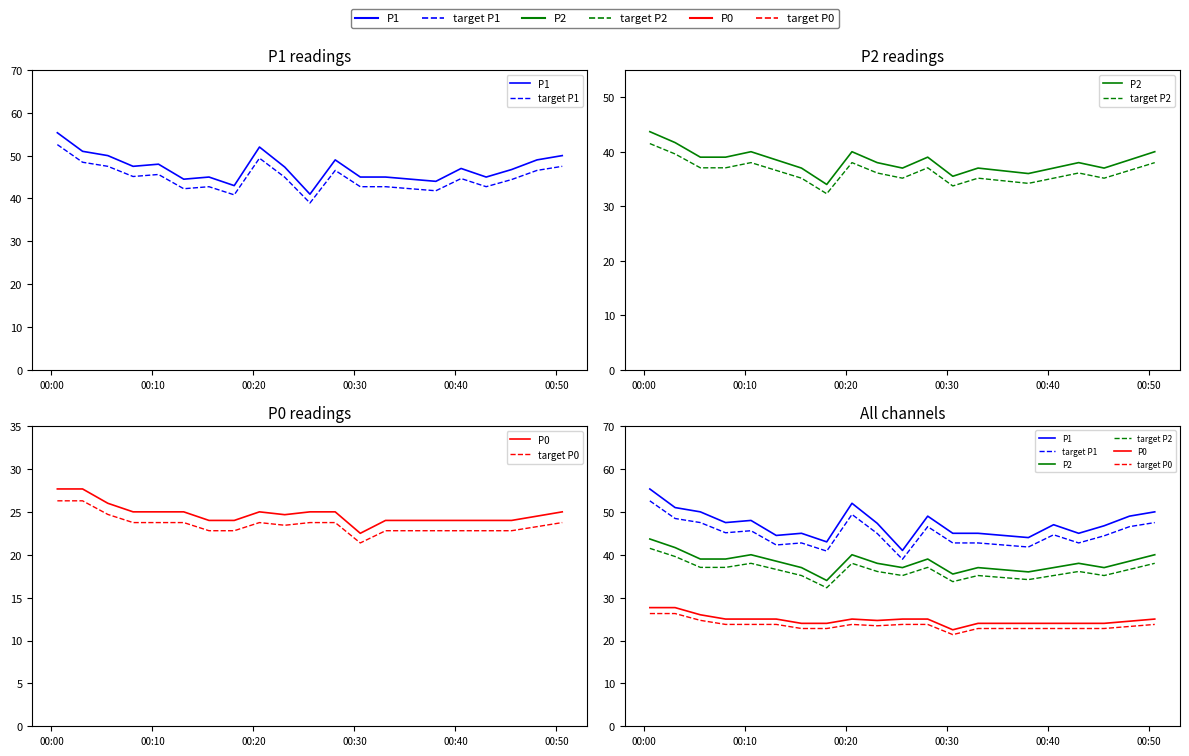

Which category has the highest value across all series?

00:00